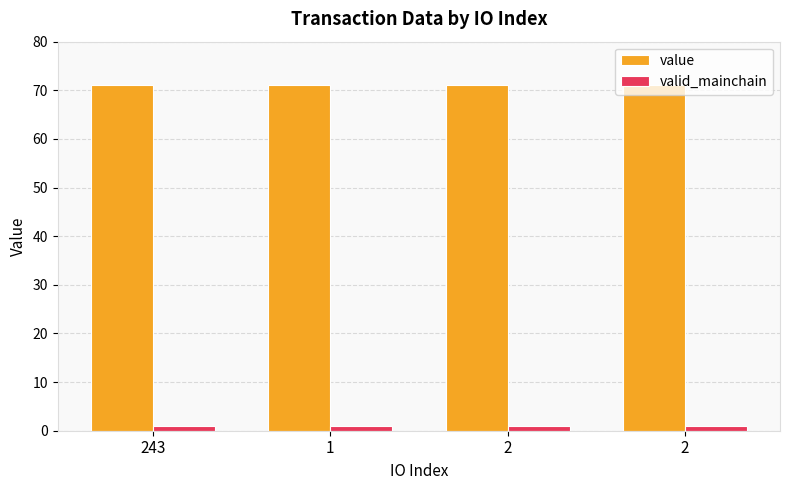

What is the total value across all series at 243?

72.0